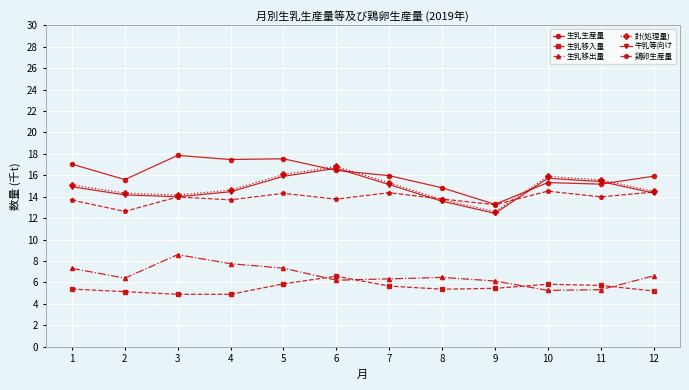

Does the chart have visible grid lines?

Yes